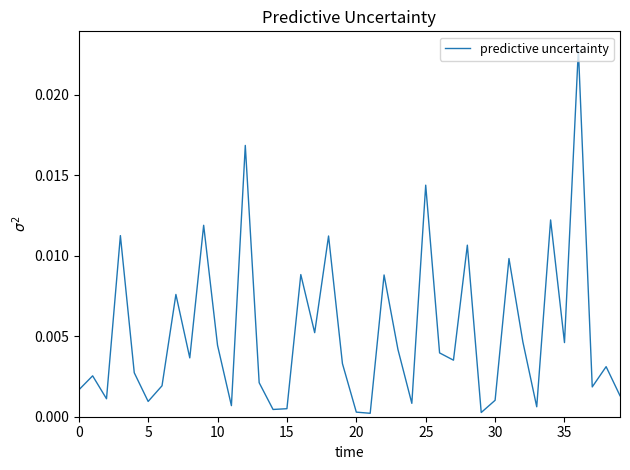

What is the label of the 20th point from the right?

20